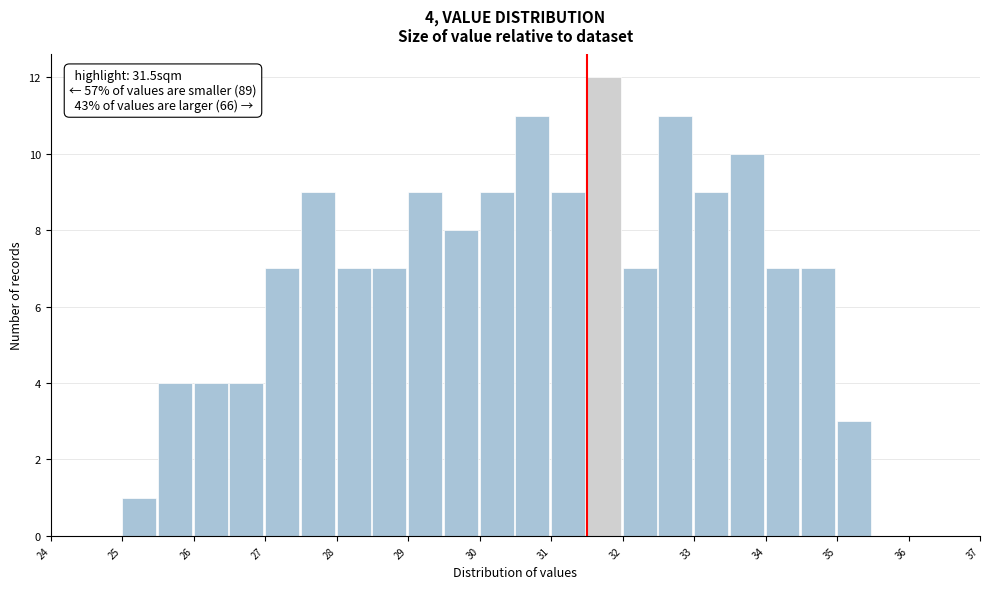

Which range on the x-axis has the tallest bar?

31.5 to 32.0